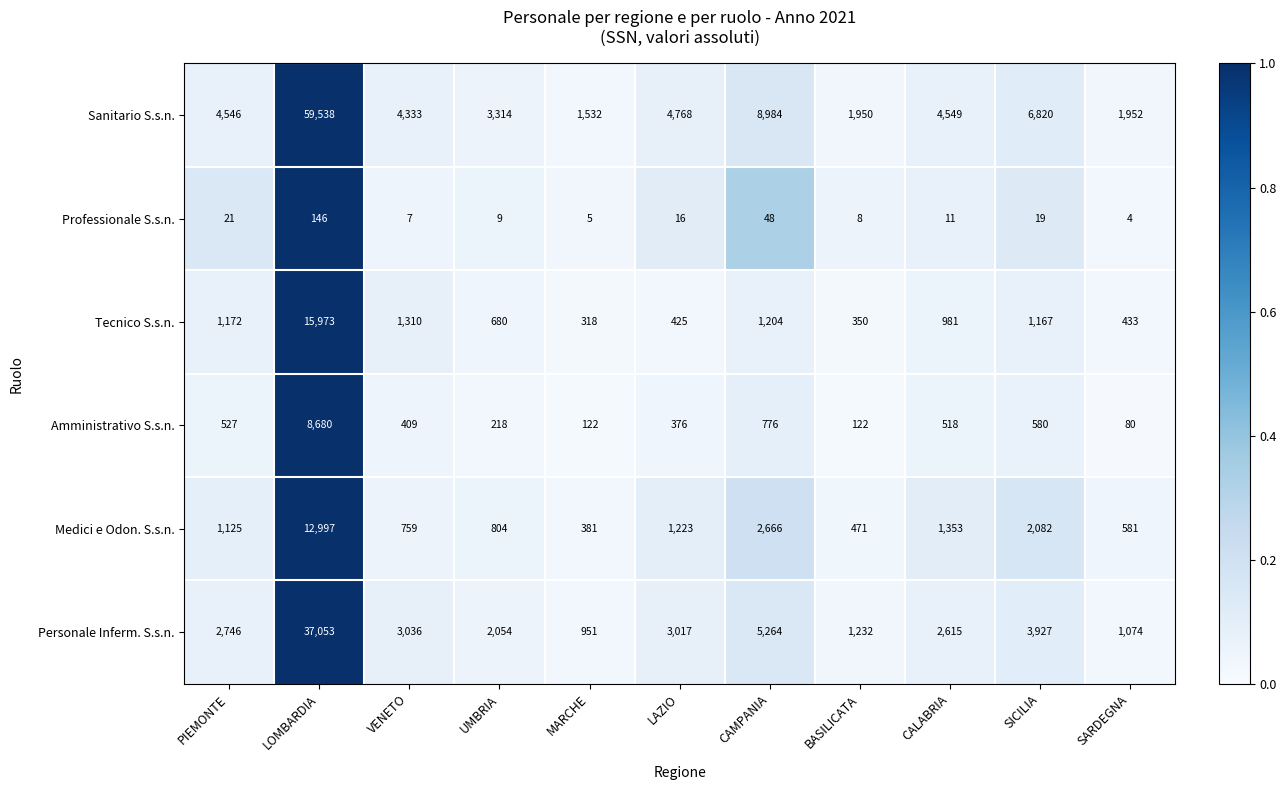

Which series has the largest range (max minus min)?

Sanitario S.s.n.